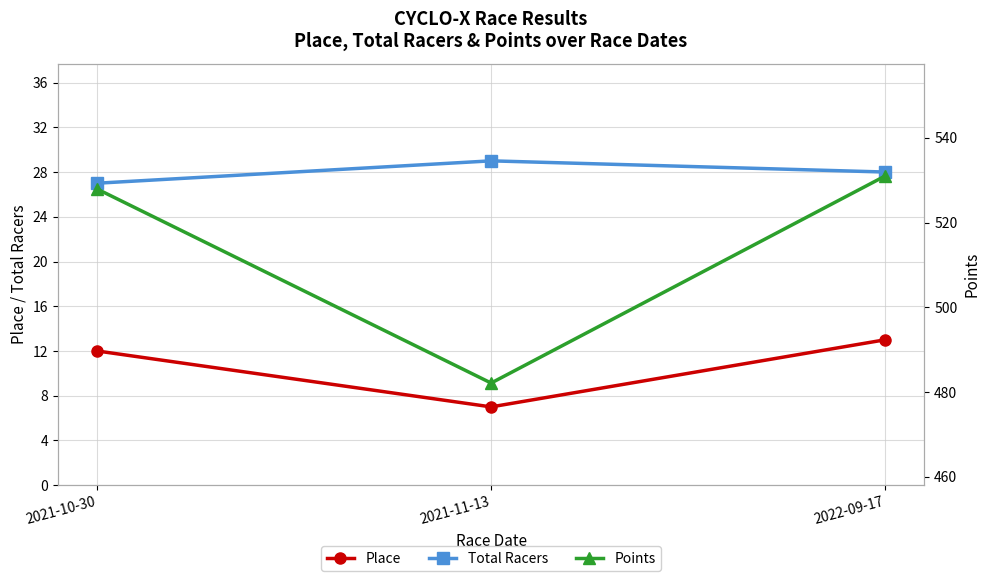

Which category has the lowest value in the Total Racers series?

2021-10-30